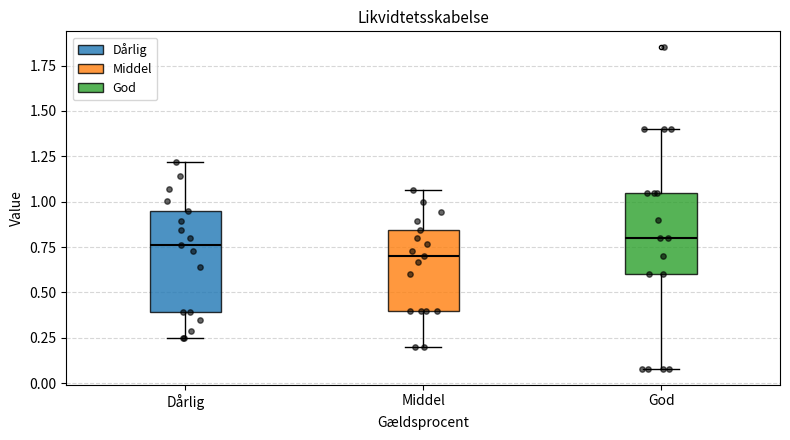

Reading left to right, read every box against the y-axis: the position of its median line, the range the box covers, and the ends of its whiskers. The values are not printed on the chart, so give them approximately, as read against the axis.

Dårlig: median 0.75, box 0.40 to 0.95, whiskers 0.25 to 1.20
Middel: median 0.70, box 0.40 to 0.85, whiskers 0.20 to 1.05
God: median 0.80, box 0.60 to 1.05, whiskers 0.10 to 1.40